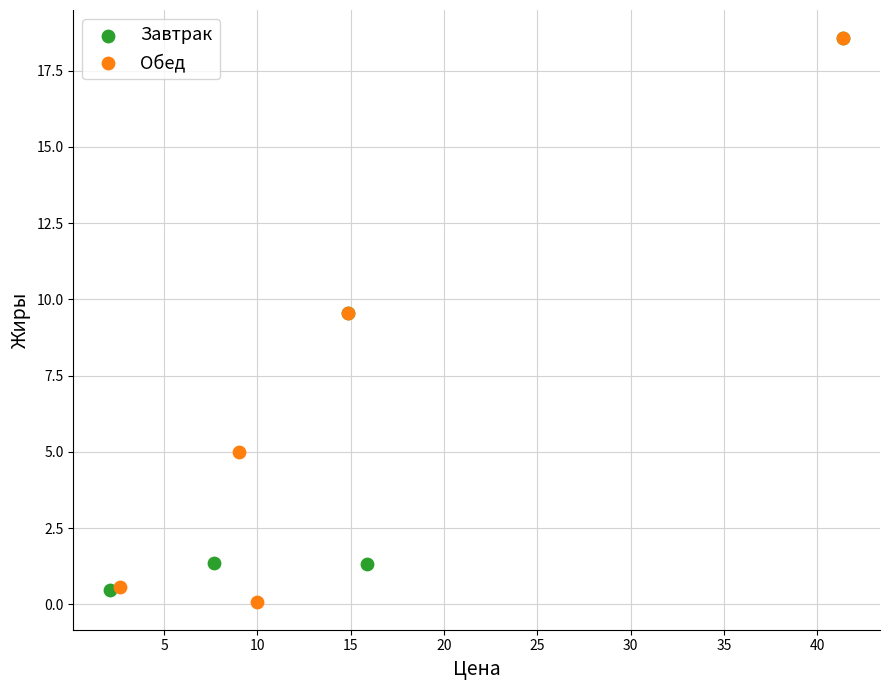

Which series reaches the minimum Y coordinate?

Обед